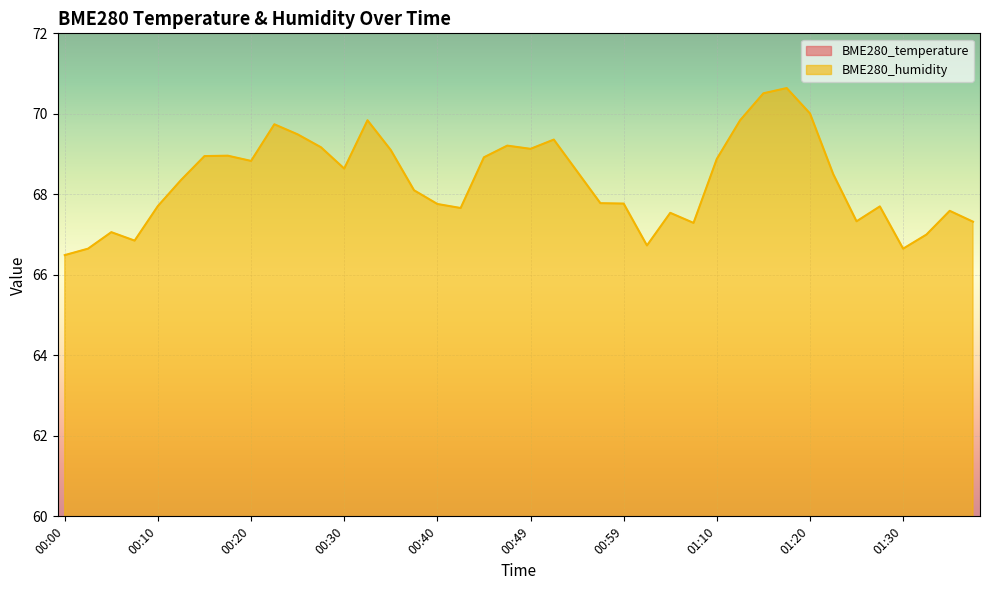

List the series in order of their peak value, highest first.

BME280_humidity, BME280_temperature